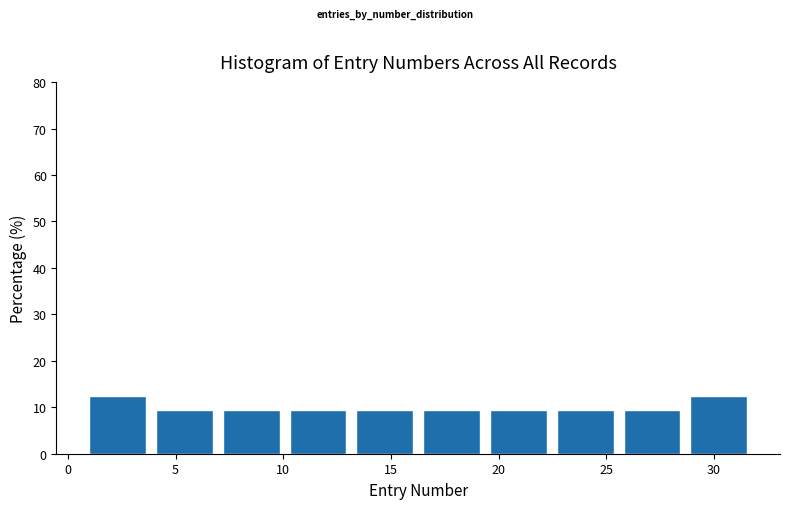

How tall is the bar that spans 1.0 to 4.1 on the x-axis? Neither the bar edges nor the heights are printed on the chart, so give them approximately, as read against the axes.

13